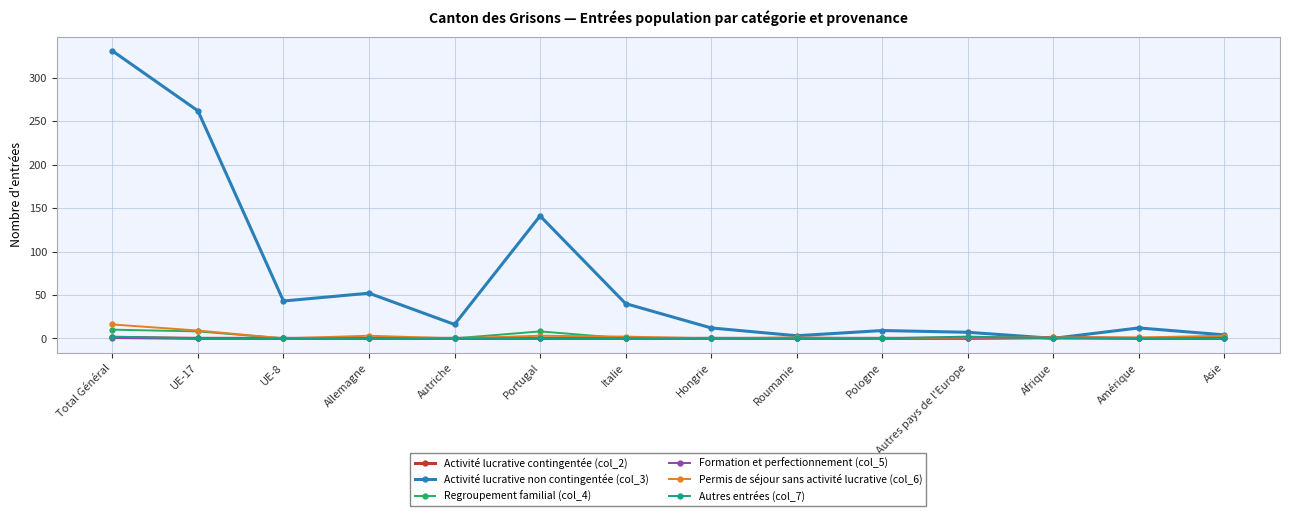

What position from the right is Autriche?

10